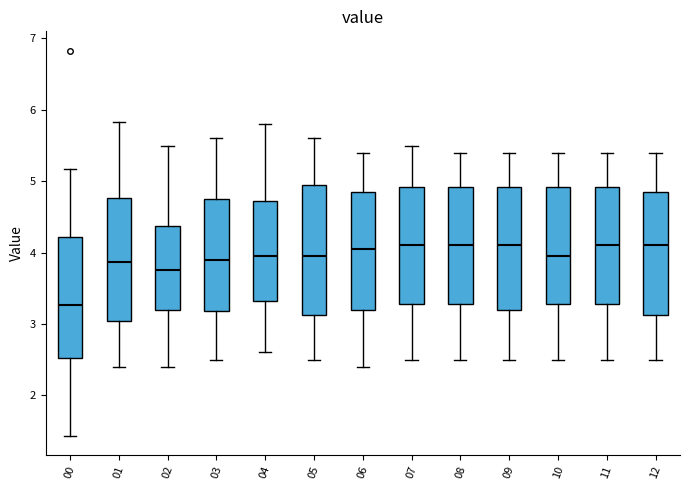

Where does the lower whisker of the box at x = 02 end on the y-axis? The values are not printed on the chart, so give them approximately, as read against the axis.

2.4